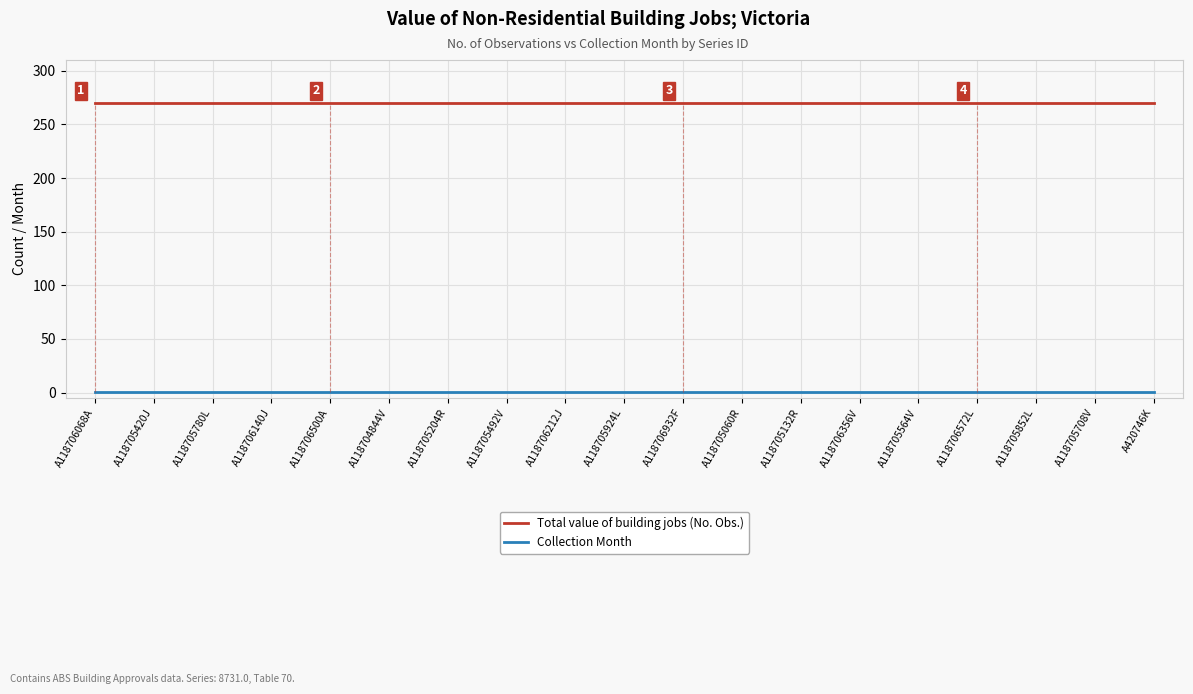

True or false: Total value of building jobs (No. Obs.) has a value of 389 at A420746K.

False